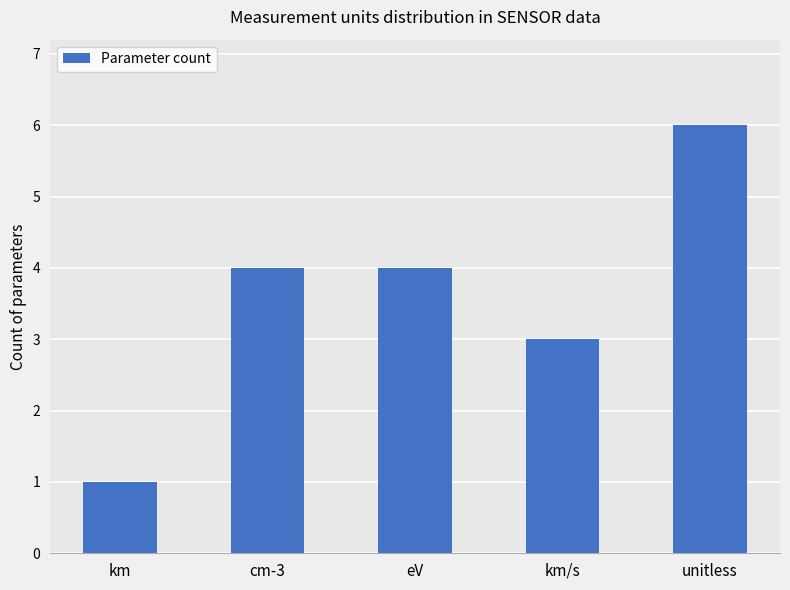

What is the change in value from km to cm-3?

+3